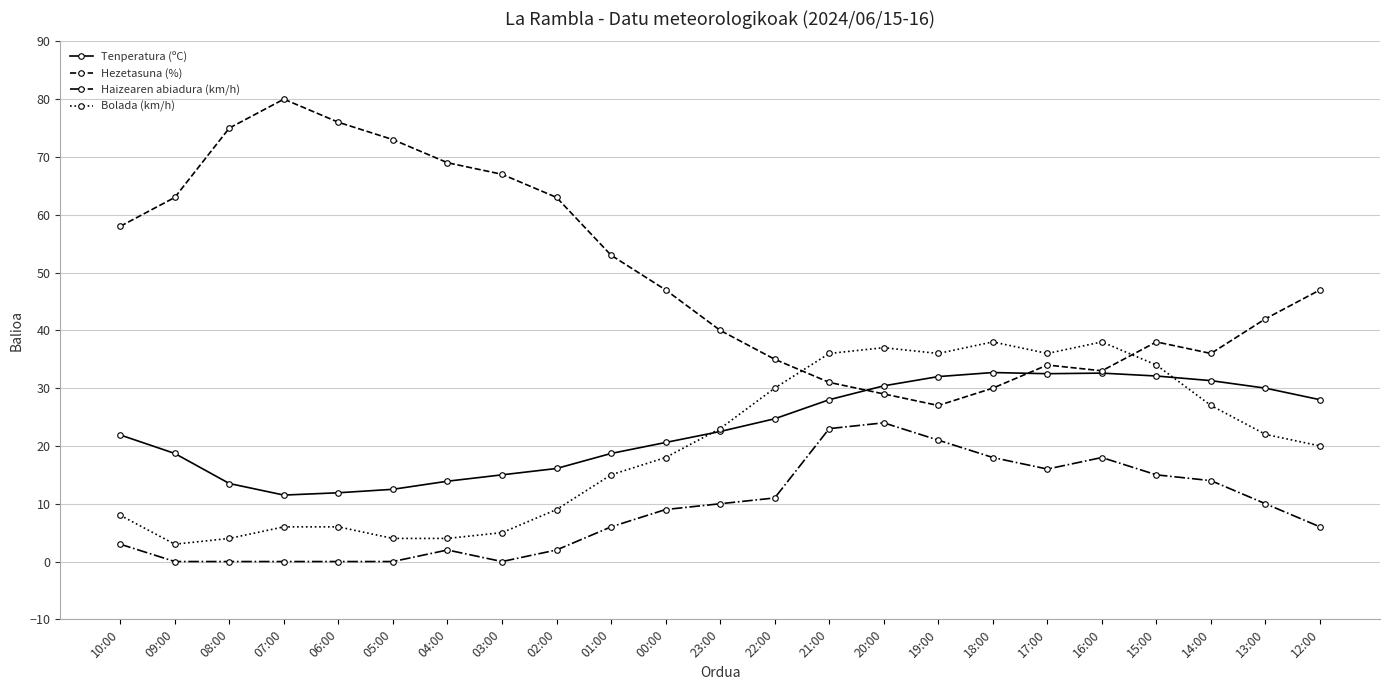

Which series has the widest spread of values?

Hezetasuna (%)